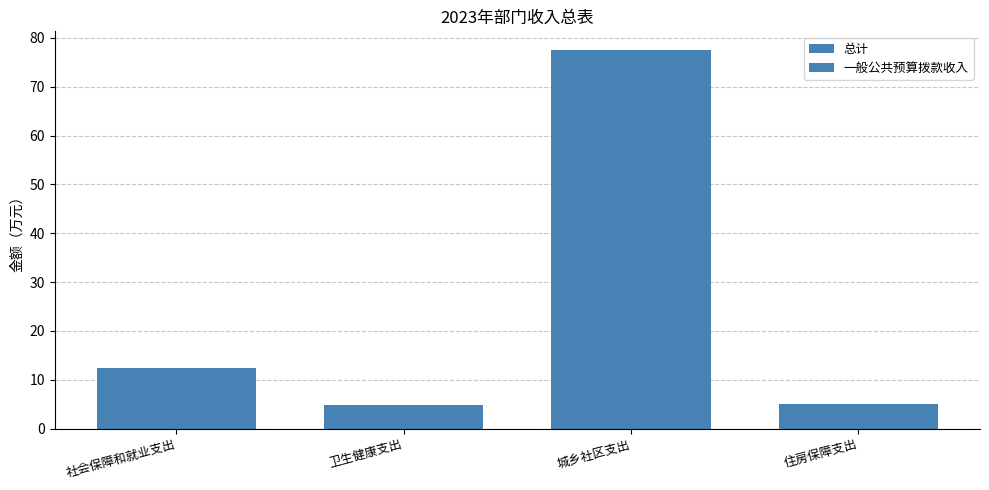

Which category has the highest value in the 一般公共预算拨款收入 series?

城乡社区支出